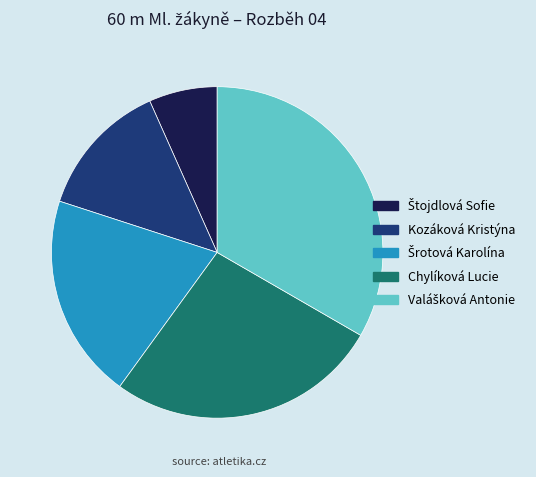

What is the ratio of the value at Chylíková Lucie to the value at Kozáková Kristýna?

2.0